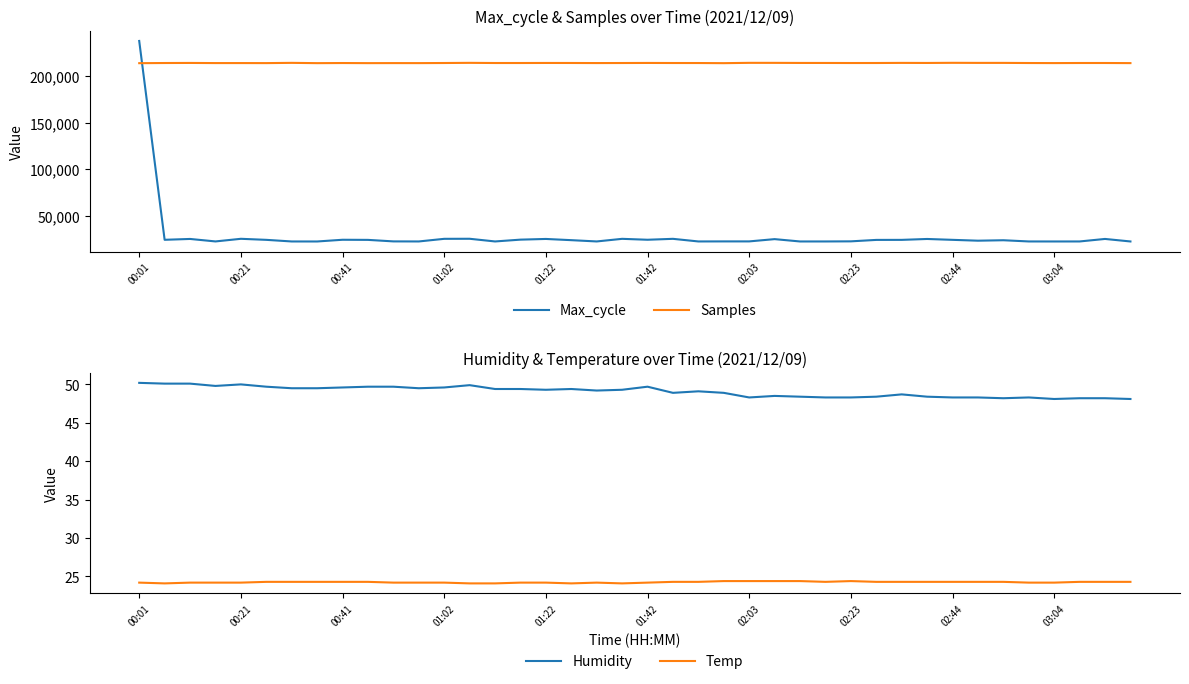

Which category has the highest value in the Max_cycle series?

00:01